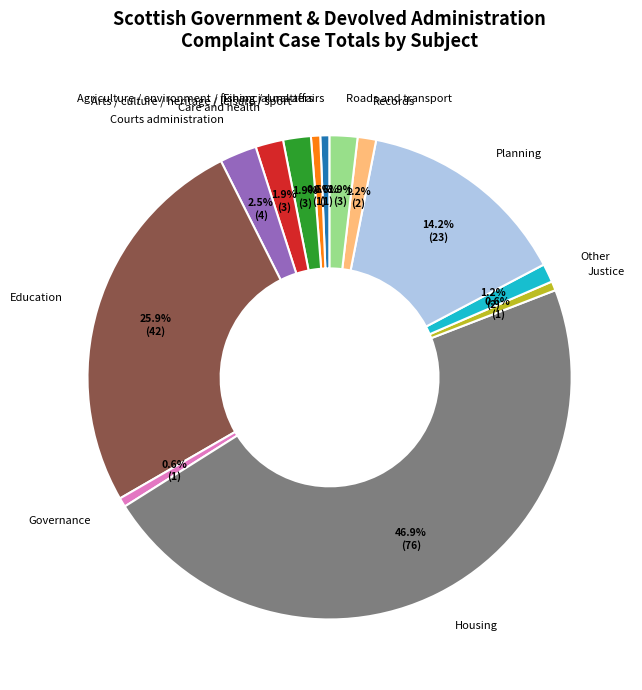

True or false: Housing accounts for 32% of the total.

False